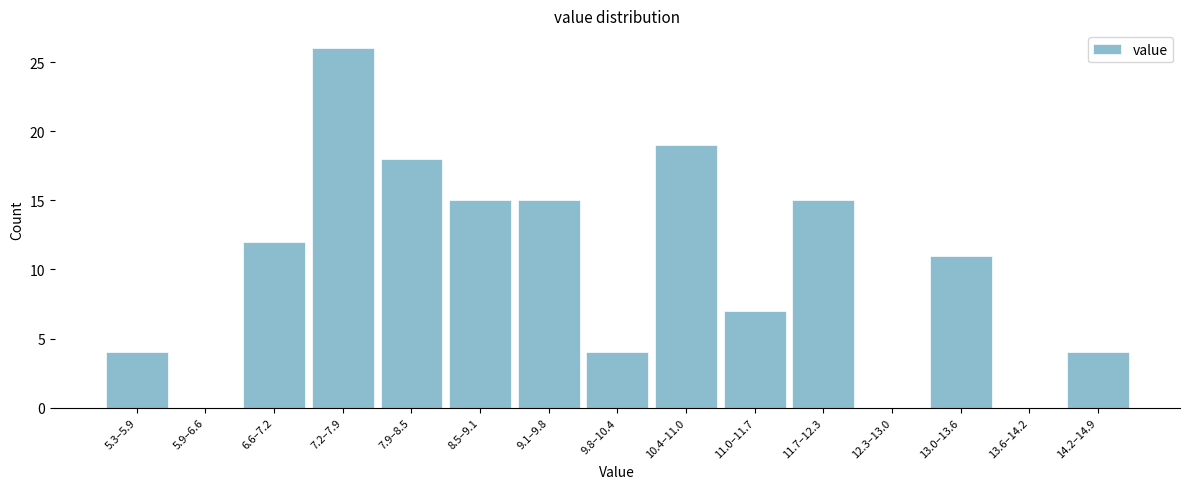

Reading left to right, extract all data points from this chart.

5.3–5.9=4	5.9–6.6=0	6.6–7.2=12	7.2–7.9=26	7.9–8.5=18	8.5–9.1=15	9.1–9.8=15	9.8–10.4=4	10.4–11.0=19	11.0–11.7=7	11.7–12.3=15	12.3–13.0=0	13.0–13.6=11	13.6–14.2=0	14.2–14.9=4